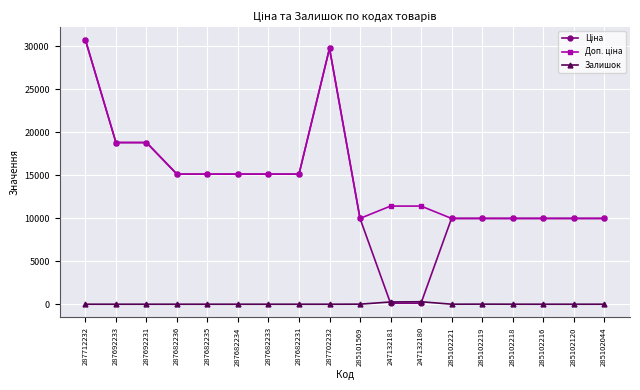

Does the chart have visible grid lines?

Yes